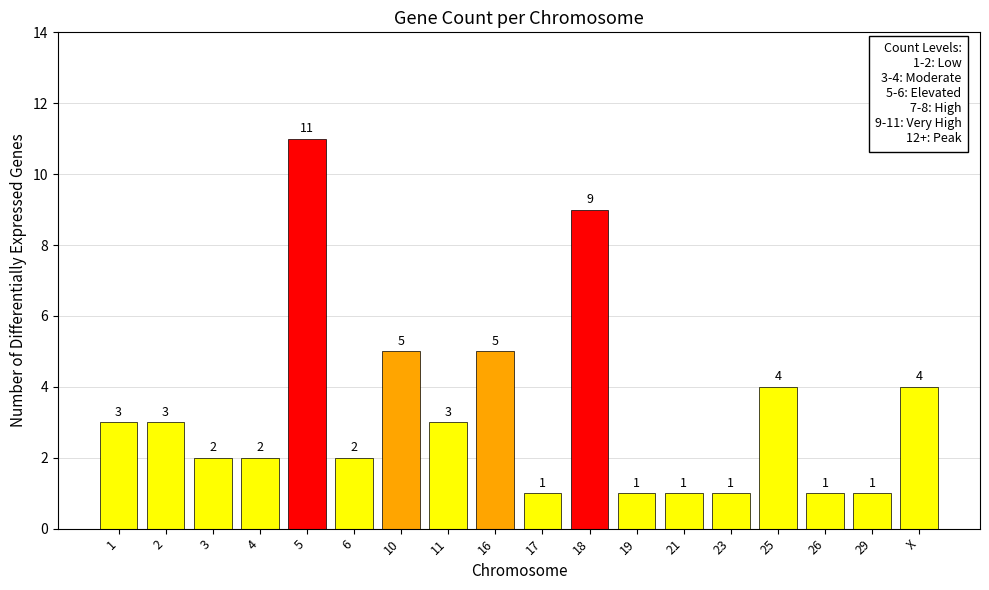

What is the label of the 10th bar from the left?

17